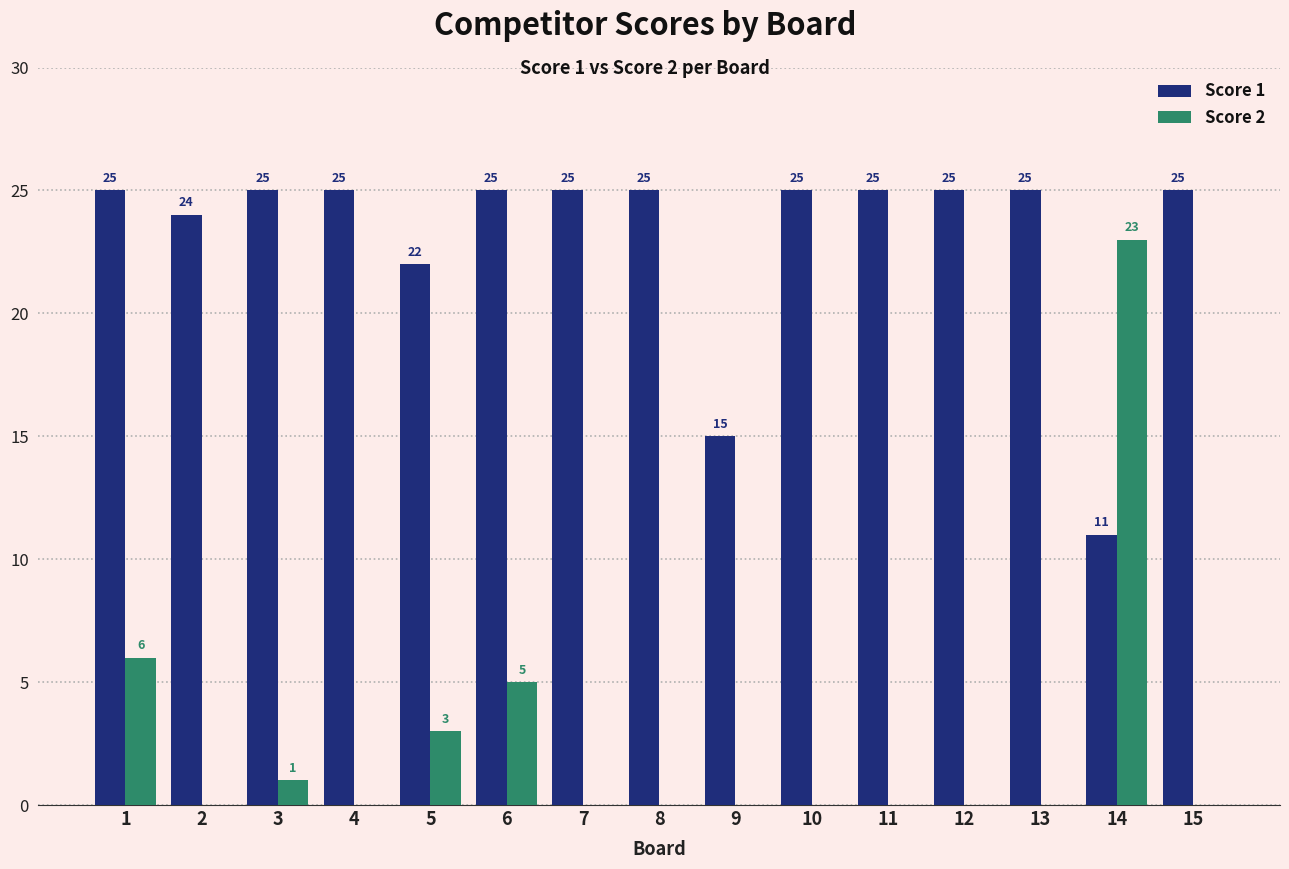

What is the sum of the Score 2 values at 5 and 2?

3